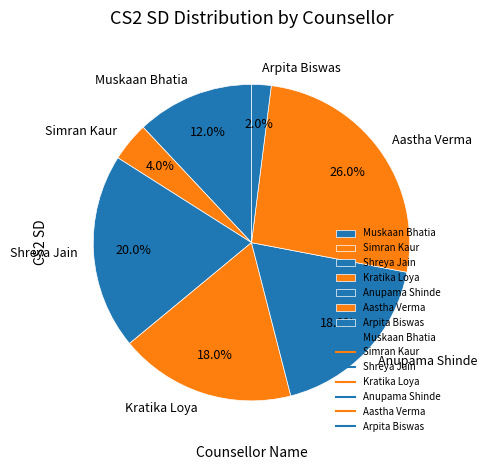

Which category has the smallest portion of the pie?

Arpita Biswas